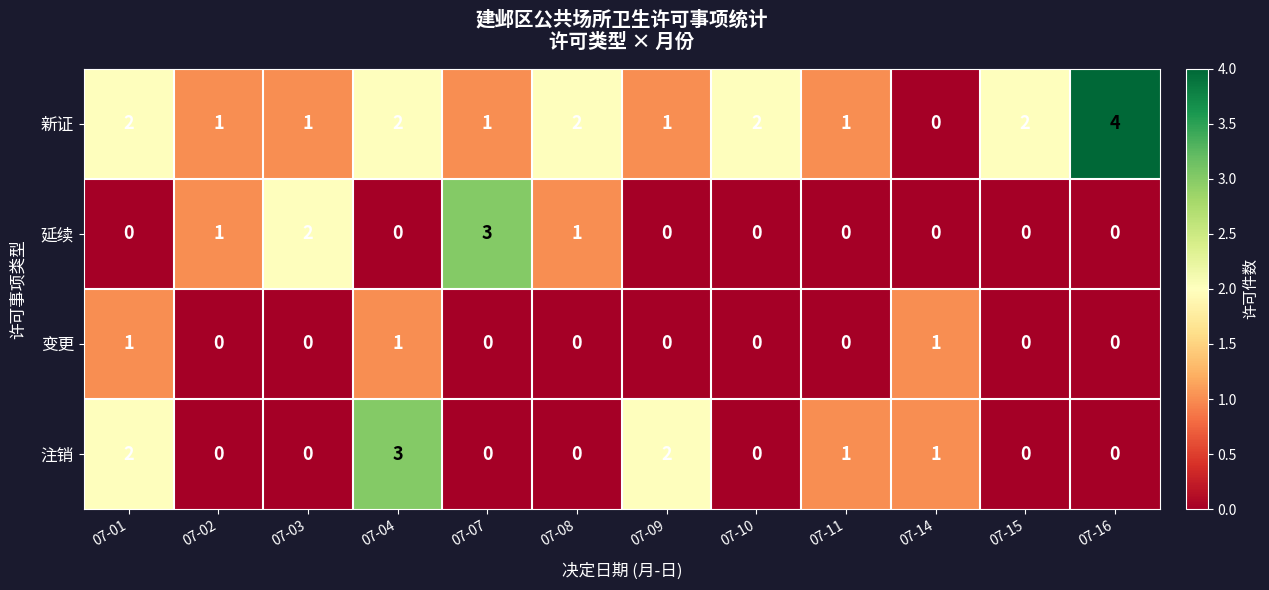

True or false: 新证 has a value of 3 at 07-10.

False